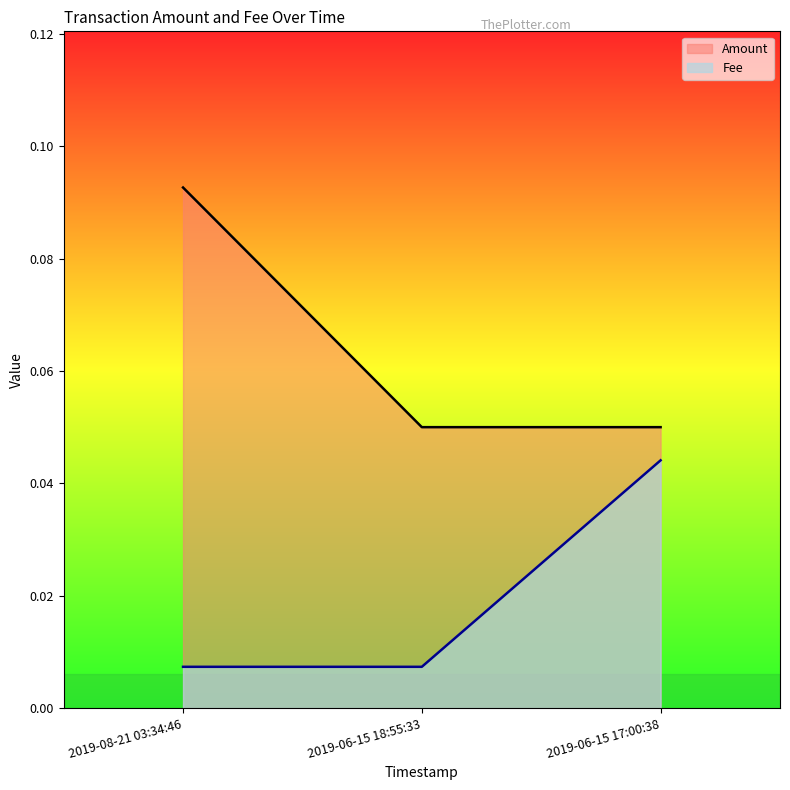

What is the label of the 1st point from the right?

2019-06-15 17:00:38